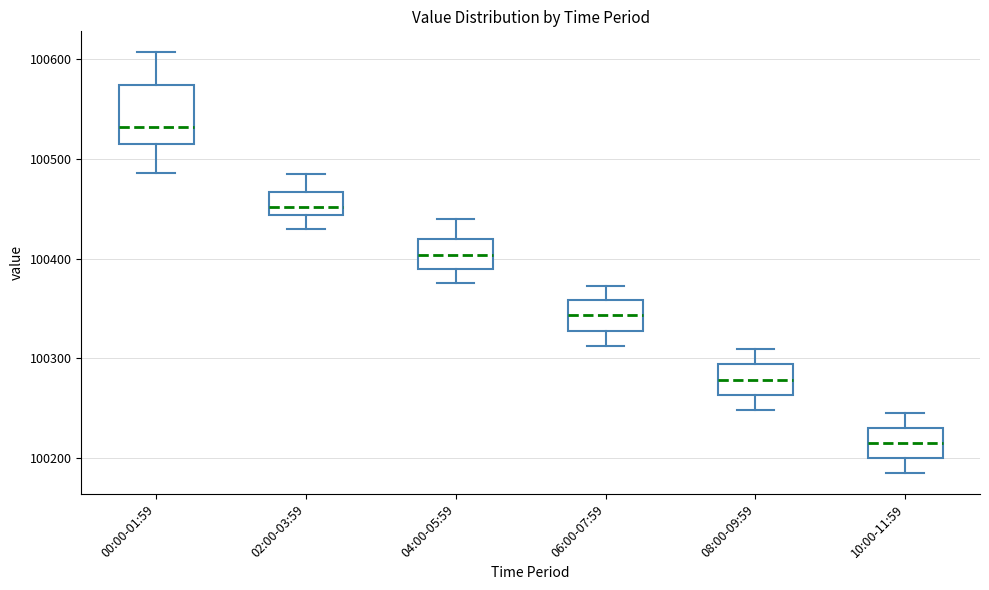

Which box's median line is the lowest?

10:00-11:59